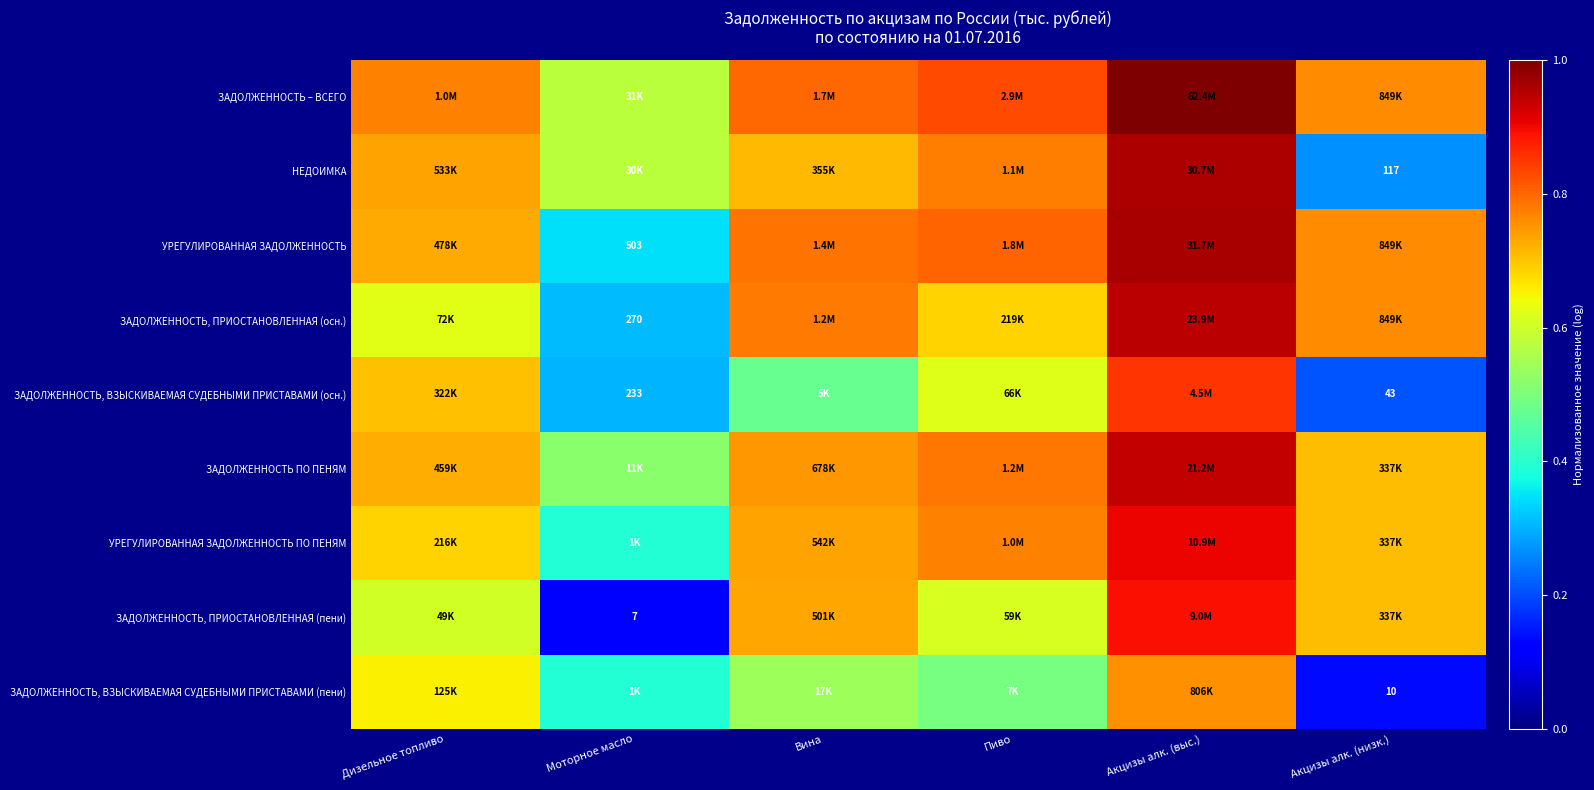

At which category is the sum across all series the highest?

Акцизы алк. (выс.)